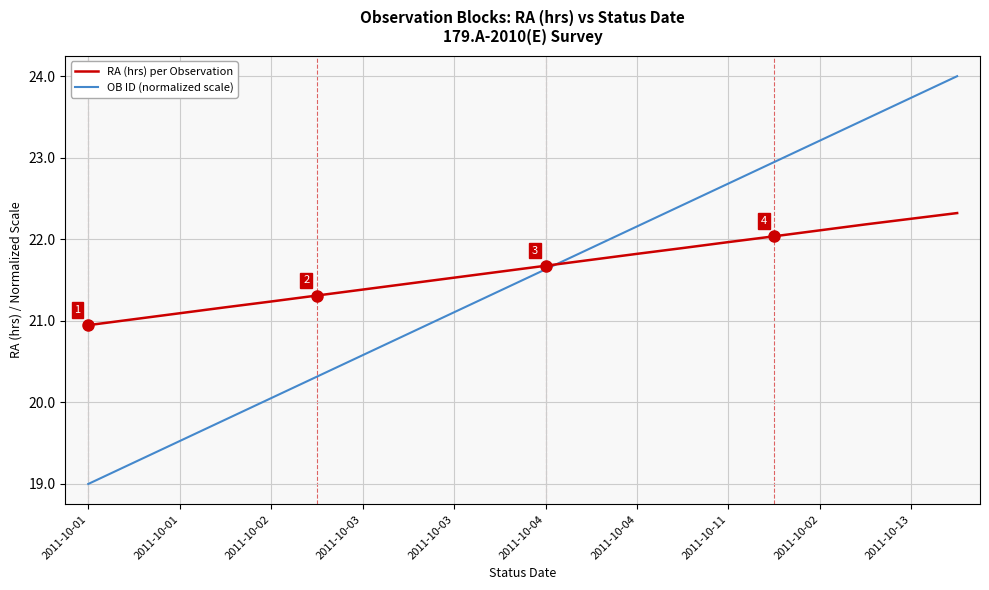

List the series in order of their peak value, highest first.

OB ID (normalized scale), RA (hrs) per Observation